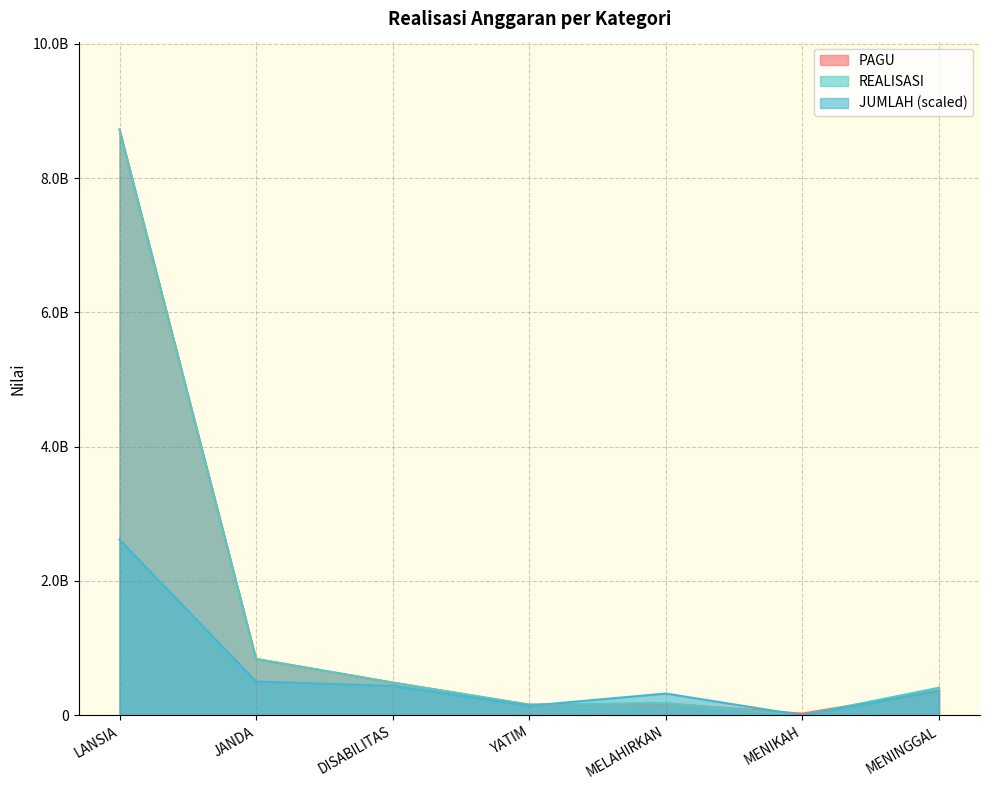

At how many categories does at least one series exceed 6853019223?

1